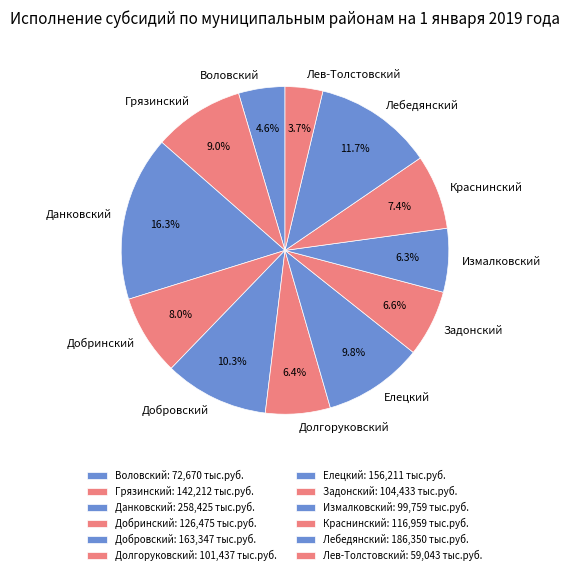

Does Краснинский represent more than half of the total?

No